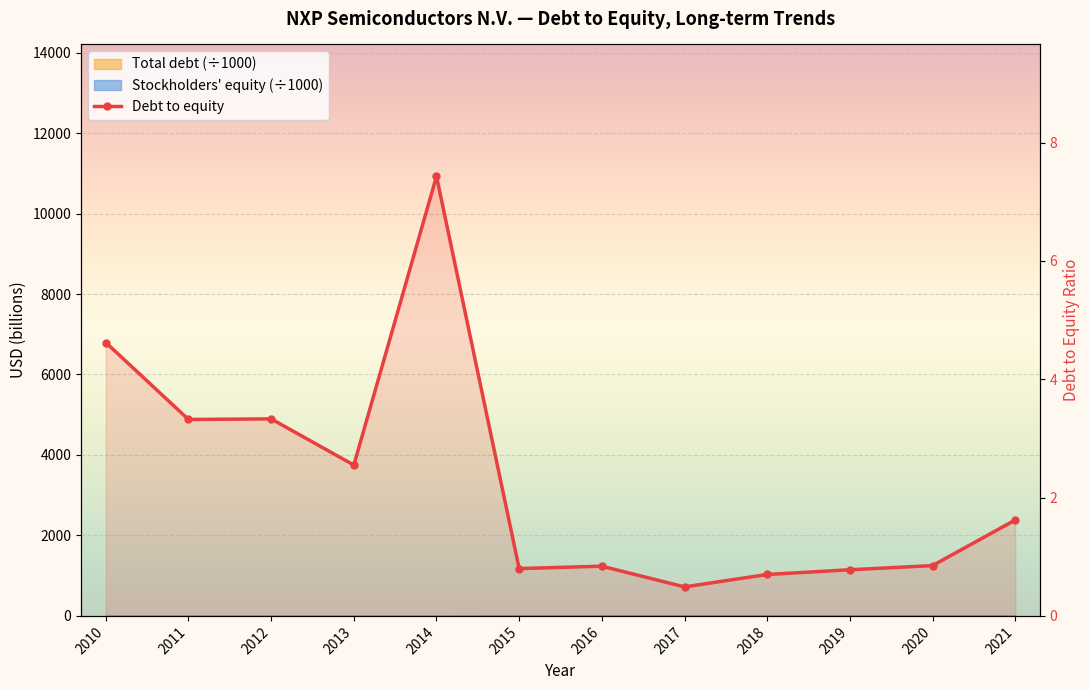

Which has a higher value, 2015 or 2019?

2015